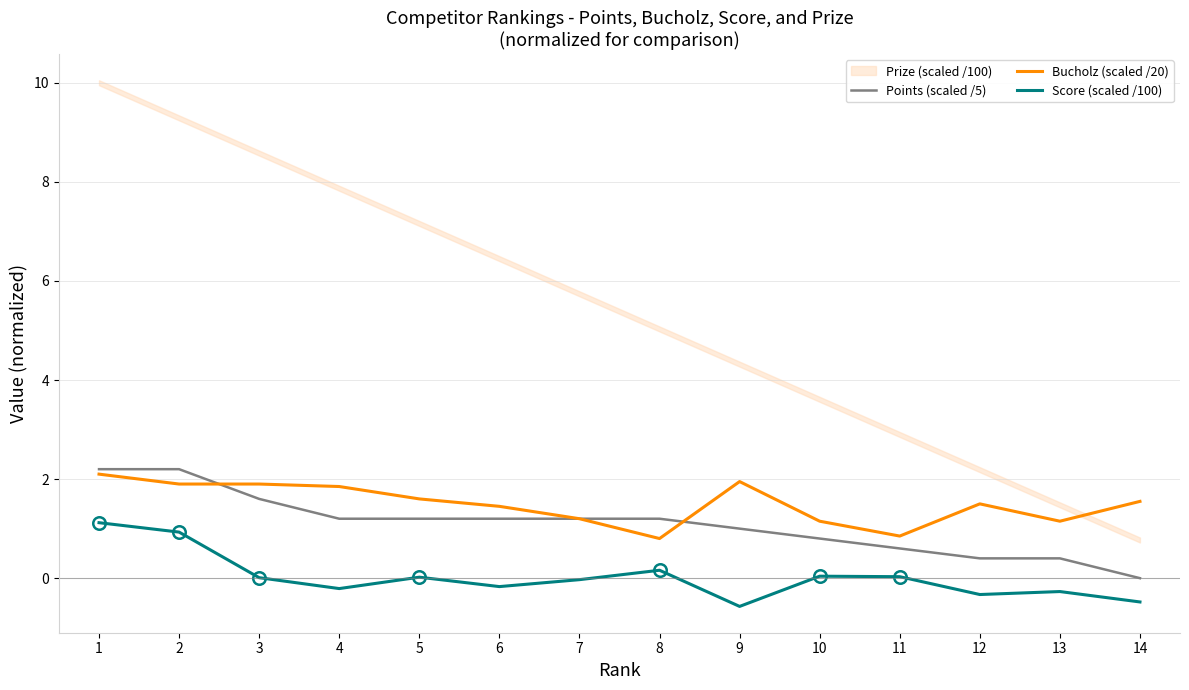

Which category has the lowest value in the Bucholz (scaled /20) series?

8